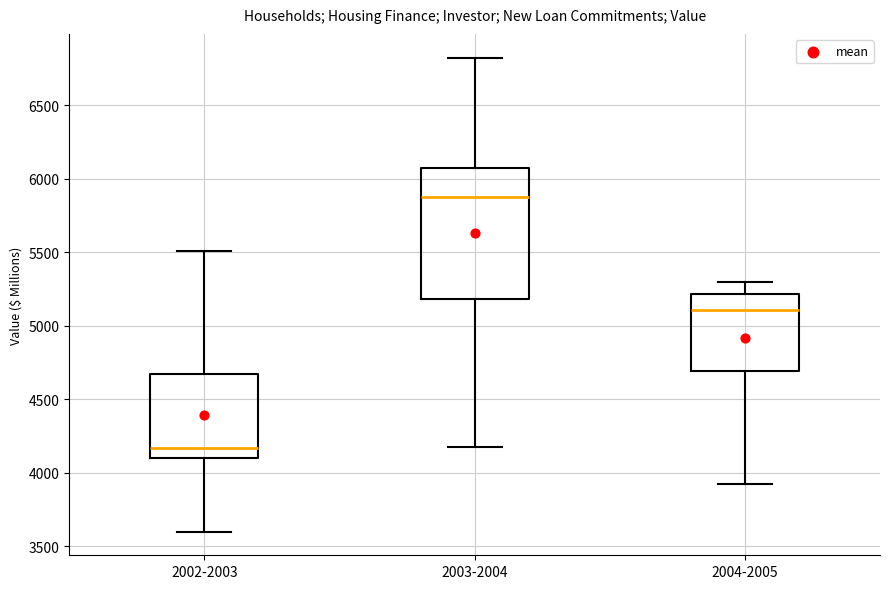

Reading left to right, transcribe this box plot: for each box, give where its median line is, the range the box spans, and where its two whiskers end, as read against the y-axis. The values are not printed on the chart, so give them approximately, as read against the axis.

2002-2003: median 4150, box 4100 to 4650, whiskers 3600 to 5500
2003-2004: median 5900, box 5200 to 6050, whiskers 4200 to 6850
2004-2005: median 5100, box 4700 to 5200, whiskers 3900 to 5300